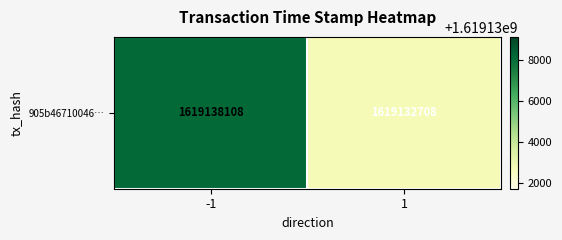

Between 1 and -1, which is larger?

-1